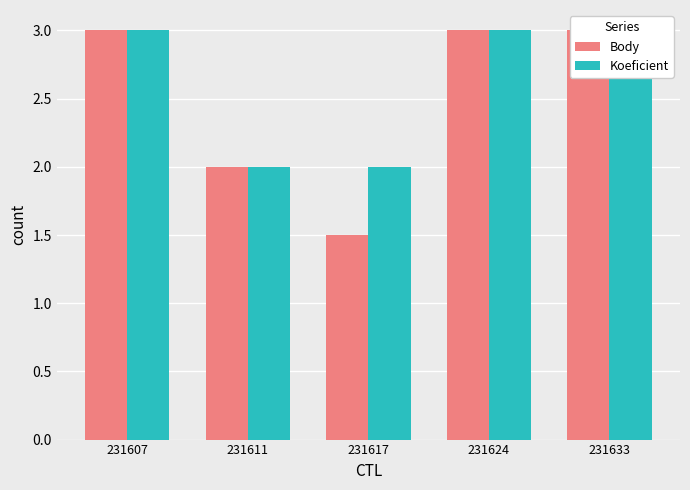

What is the highest value of the Body series?

3.0